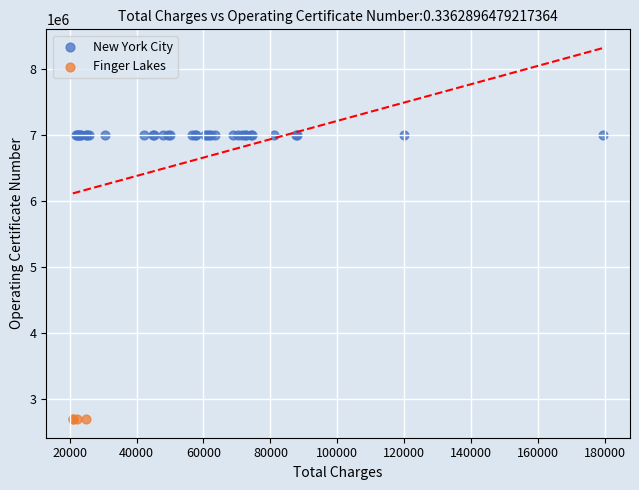

Which series contains the lowest Y value?

Finger Lakes